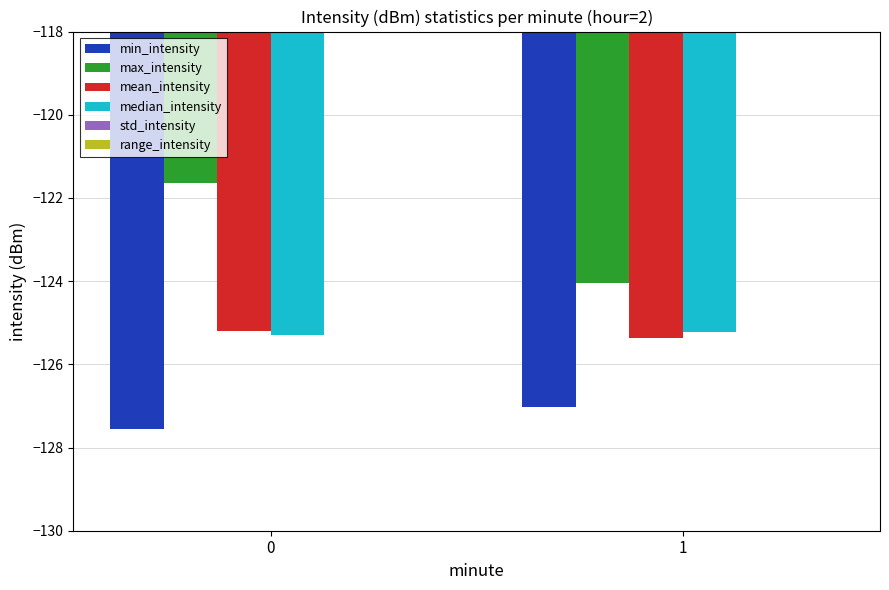

What is the sum of all median_intensity values?

-250.5